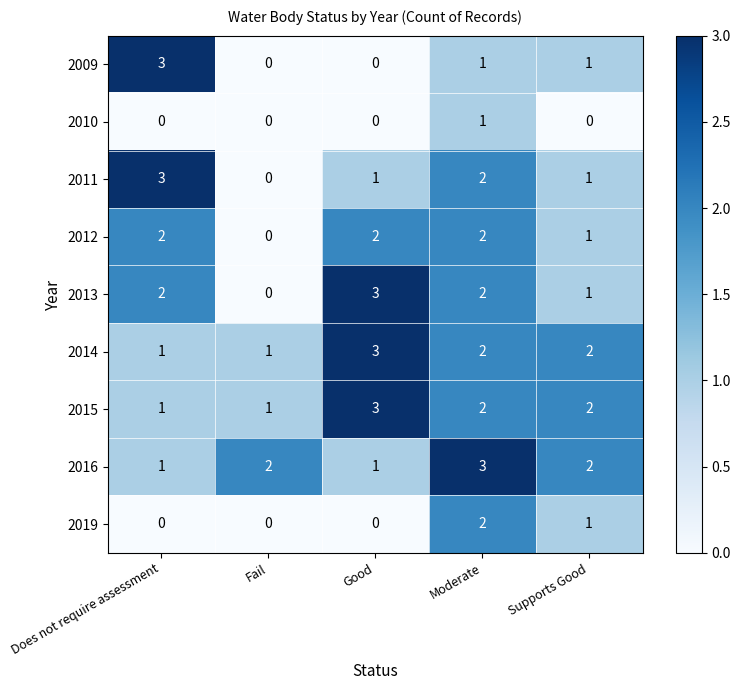

Is it true that 2016 equals 2 at Supports Good?

True